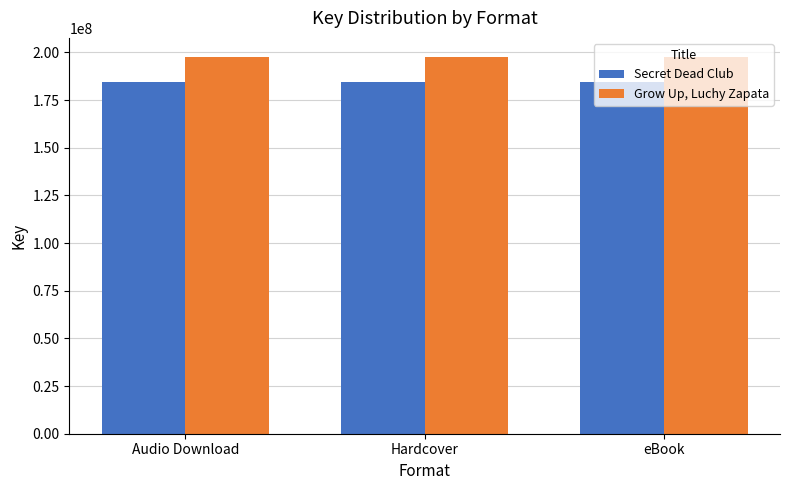

Does the chart contain any negative values?

No